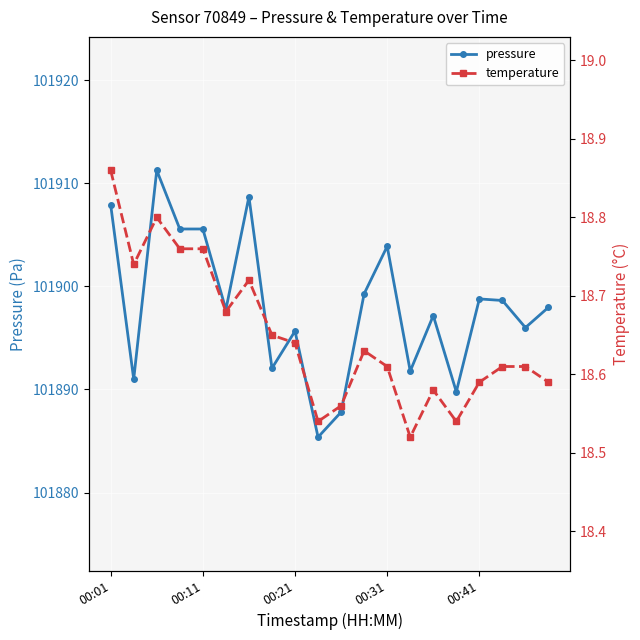

Count the number of categories in the chart.

20